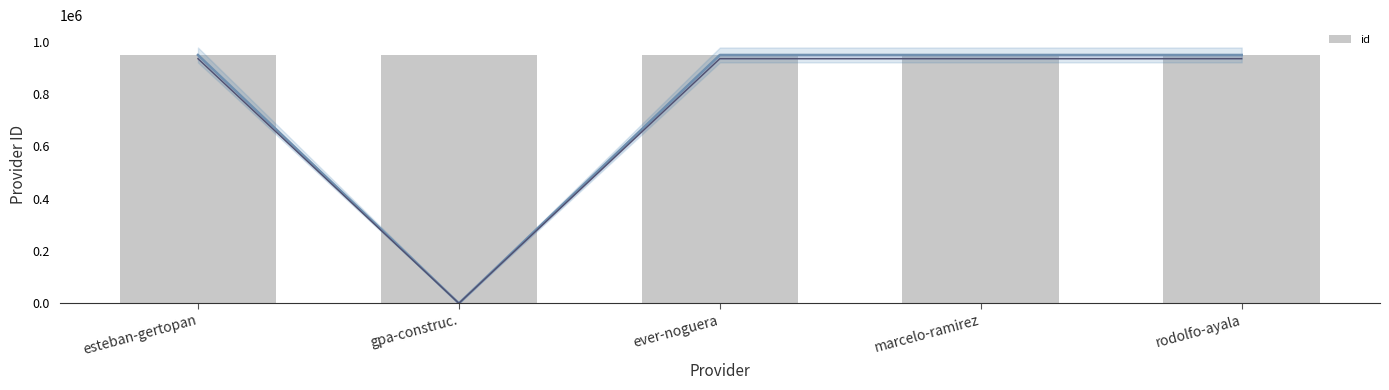

What is the sum of all values?

4742970